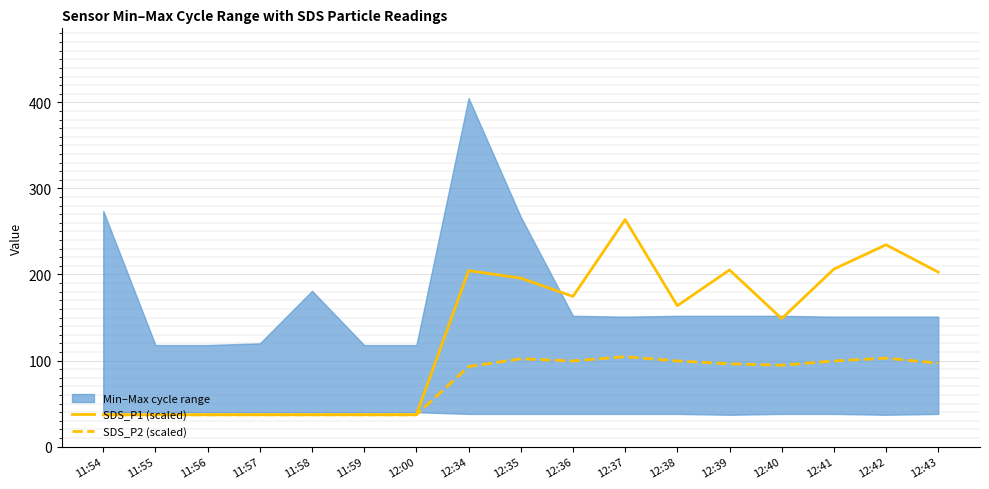

Which series has the largest range (max minus min)?

SDS_P1 (scaled)